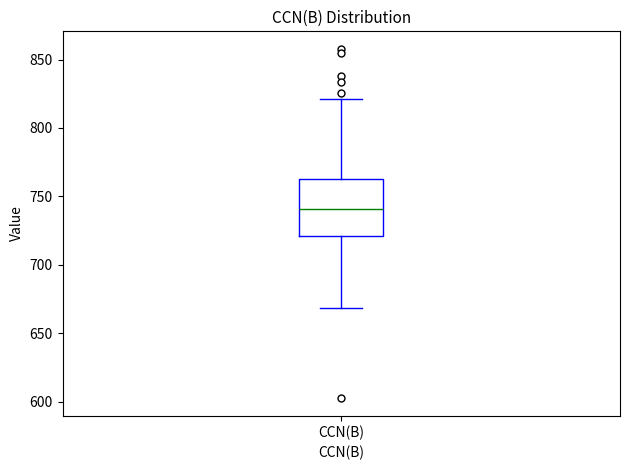

Read this box plot against the y-axis: the position of the median line, the range covered by the box, and the ends of both whiskers. The values are not printed on the chart, so give them approximately, as read against the axis.

median 740, box 720 to 760, whiskers 670 to 820